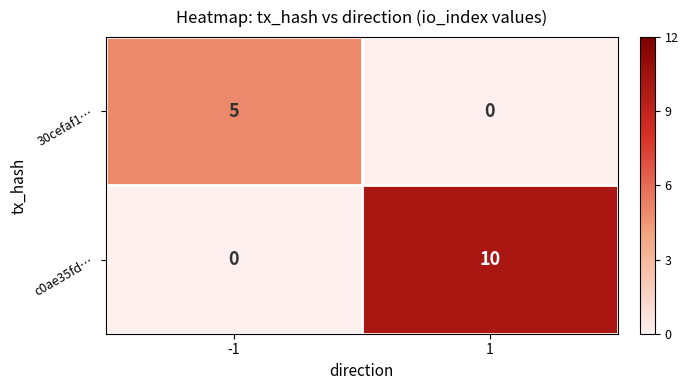

Rank the series at -1 from highest to lowest value.

30cefaf1…, c0ae35fd…